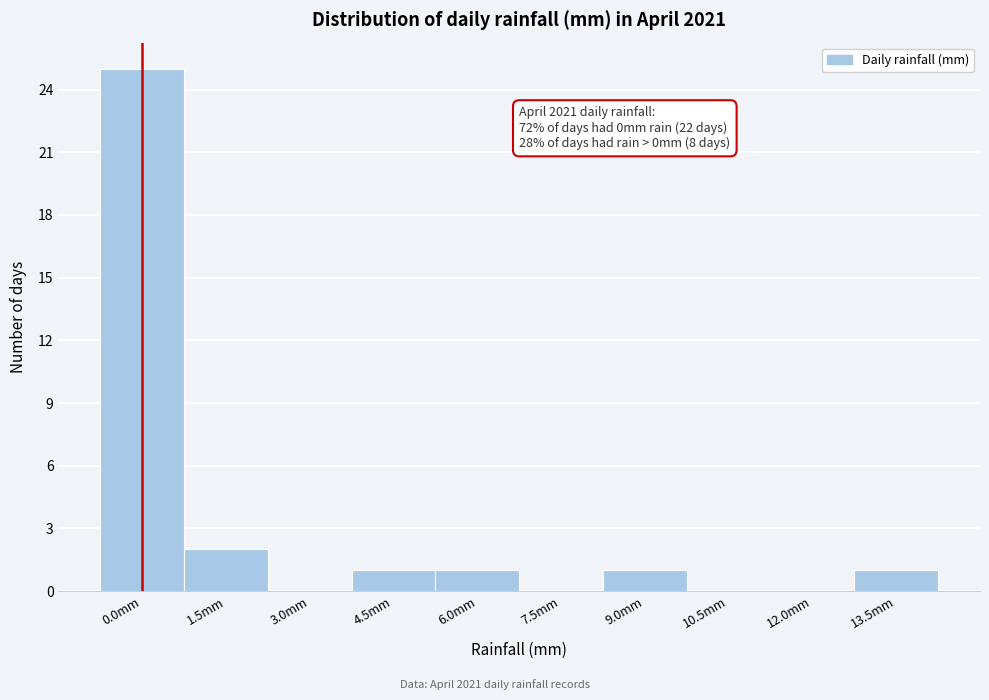

Reading left to right, extract all data points from this chart.

0.0mm=25	1.5mm=2	3.0mm=0	4.5mm=1	6.0mm=1	7.5mm=0	9.0mm=1	10.5mm=0	12.0mm=0	13.5mm=1